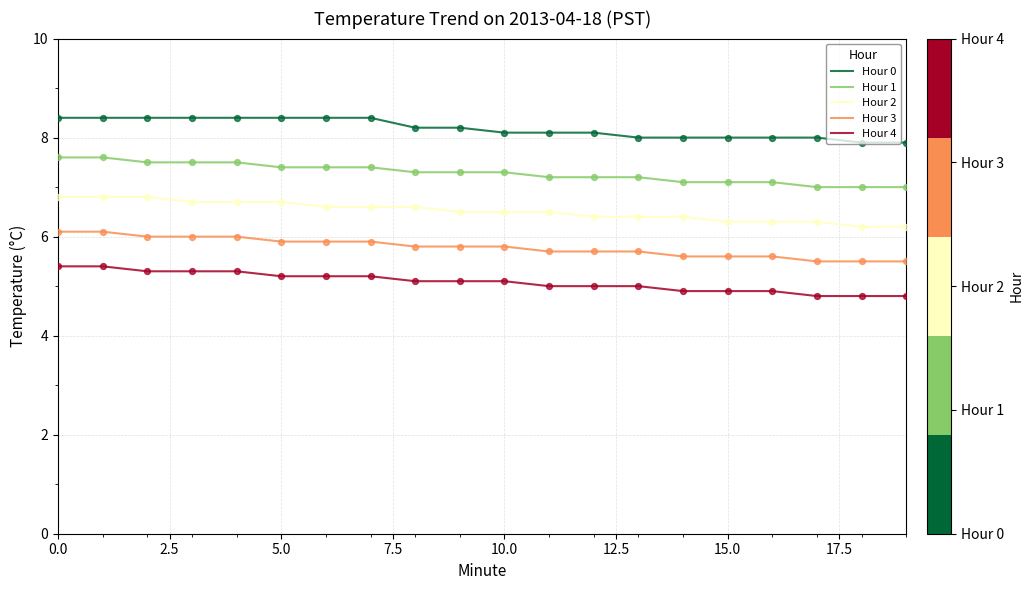

True or false: Hour 4 and Hour 3 intersect in this chart.

False